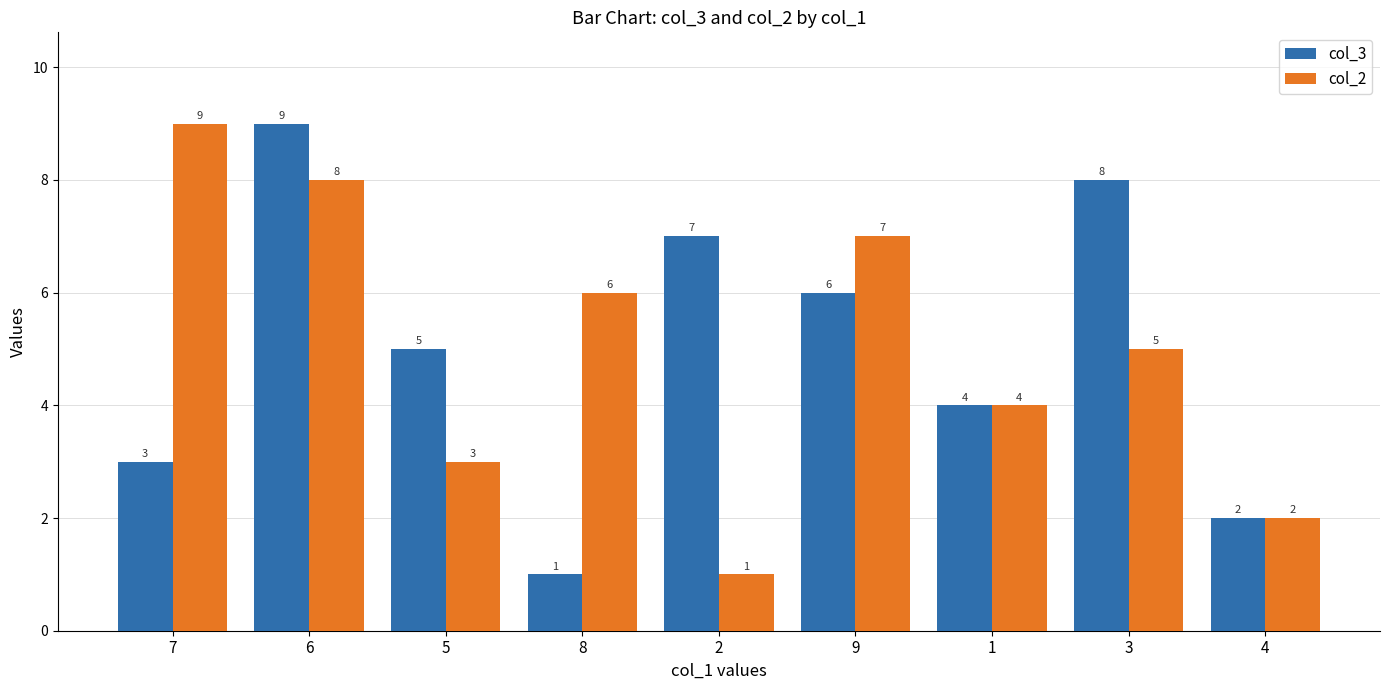

Is it true that col_3 equals 1 at 8?

True